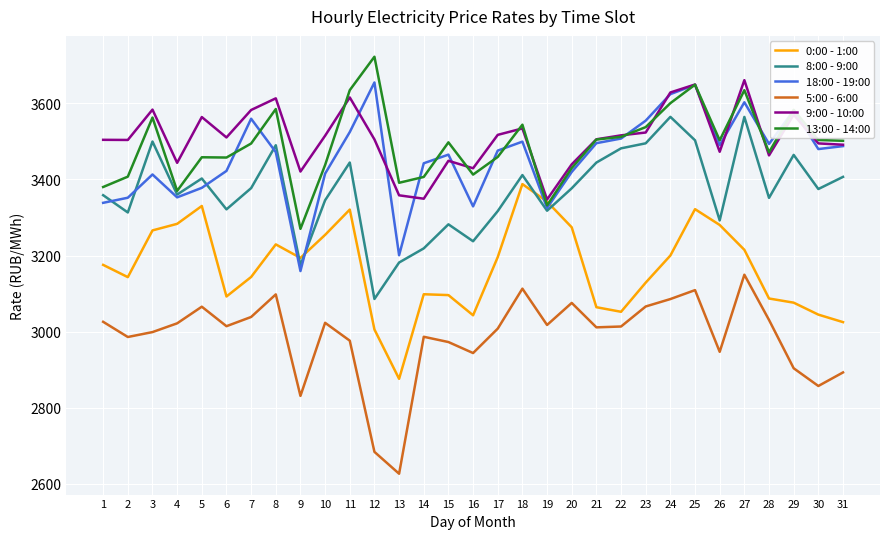

At which category does 8:00 - 9:00 reach its first local peak?

3